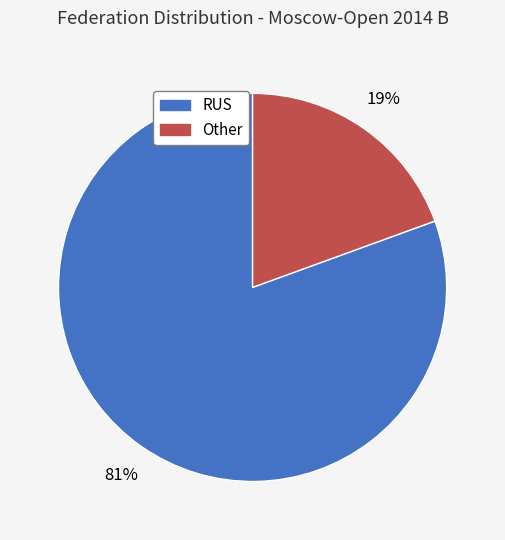

Which category has the smallest portion of the pie?

Other